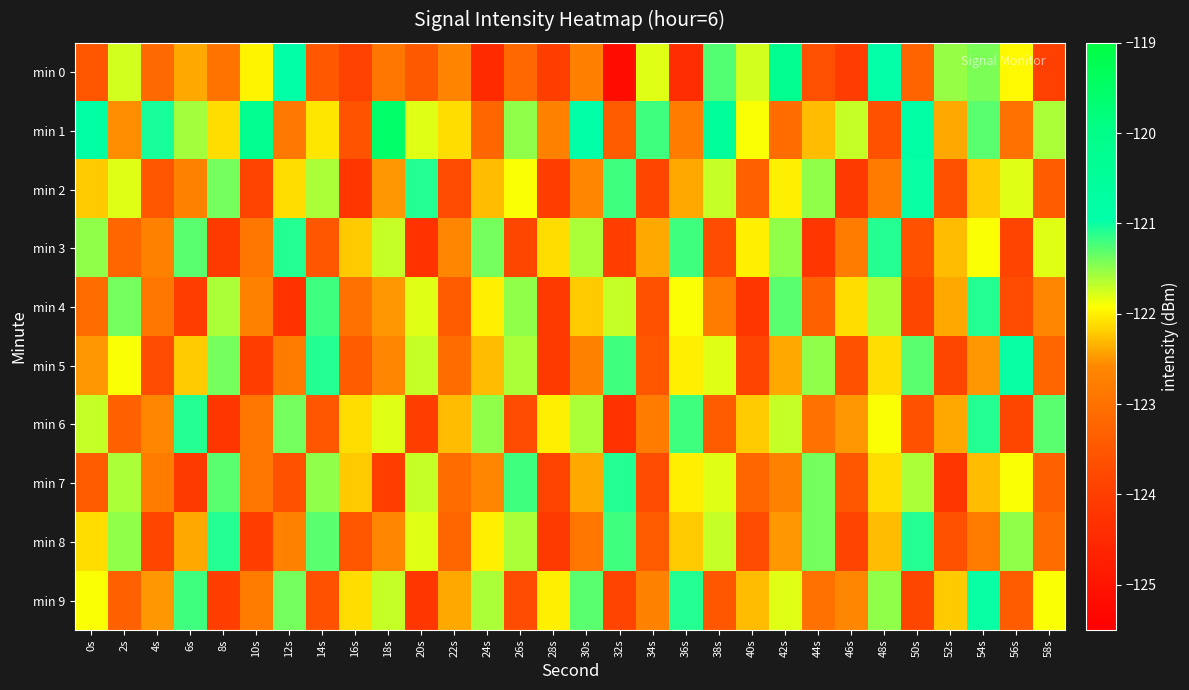

Between 4s and 46s, which series saw the biggest shift?

min 0